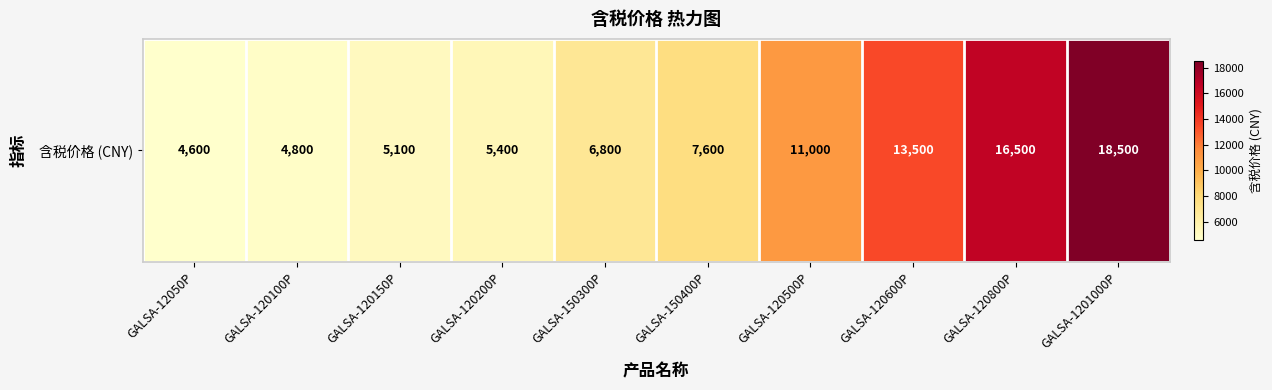

Reading left to right, extract all data points from this chart.

4600	4800	5100	5400	6800	7600	11000	13500	16500	18500